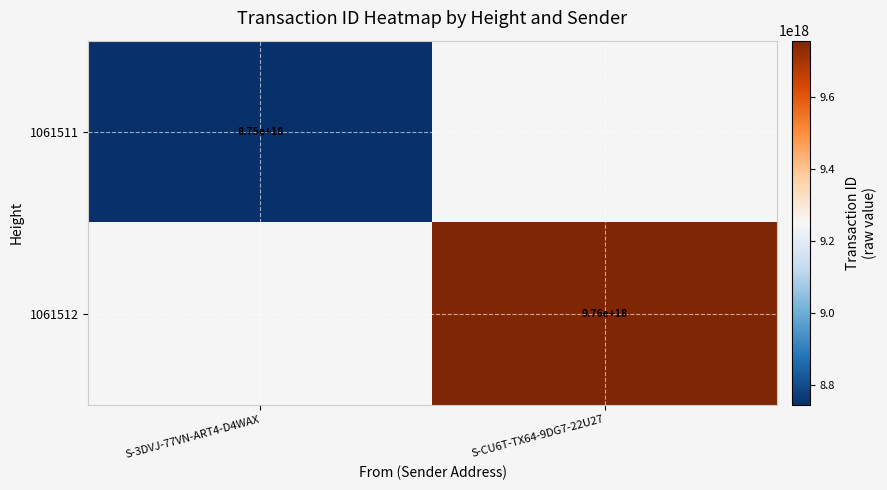

True or false: 1061512 has a value of 2598404275874894848 at S-CU6T-TX64-9DG7-22U27.

False